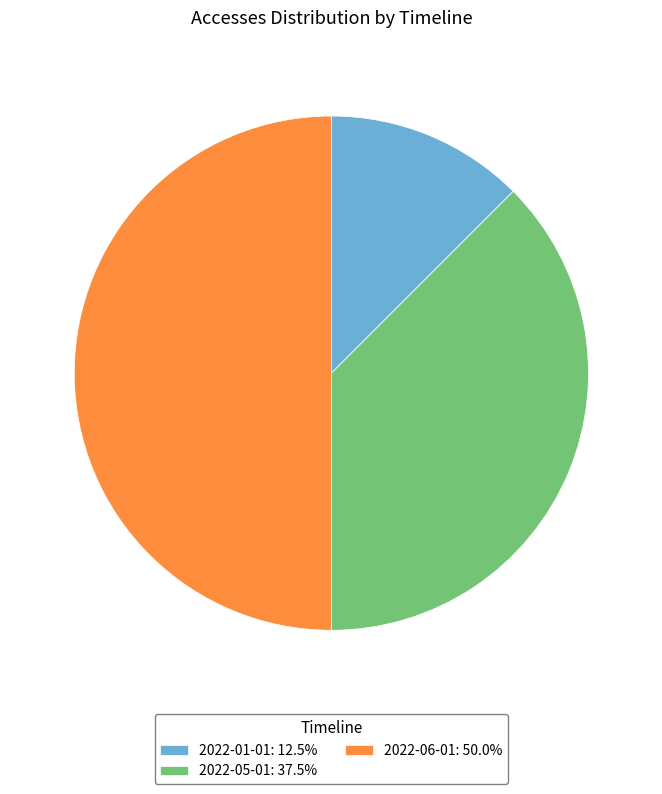

Combined, do 2022-06-01: 50.0% and 2022-05-01: 37.5% account for over 50%?

Yes